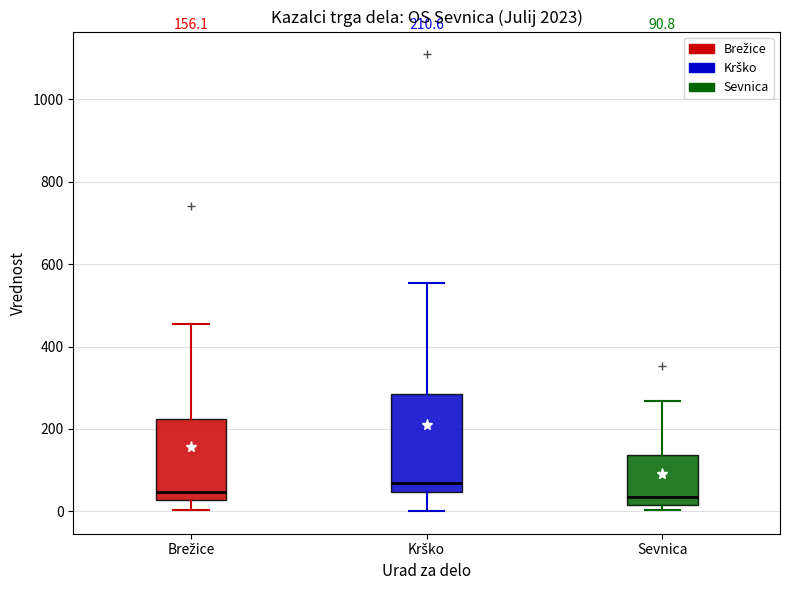

Which box is the tallest, from its lower edge to its upper edge?

Krško